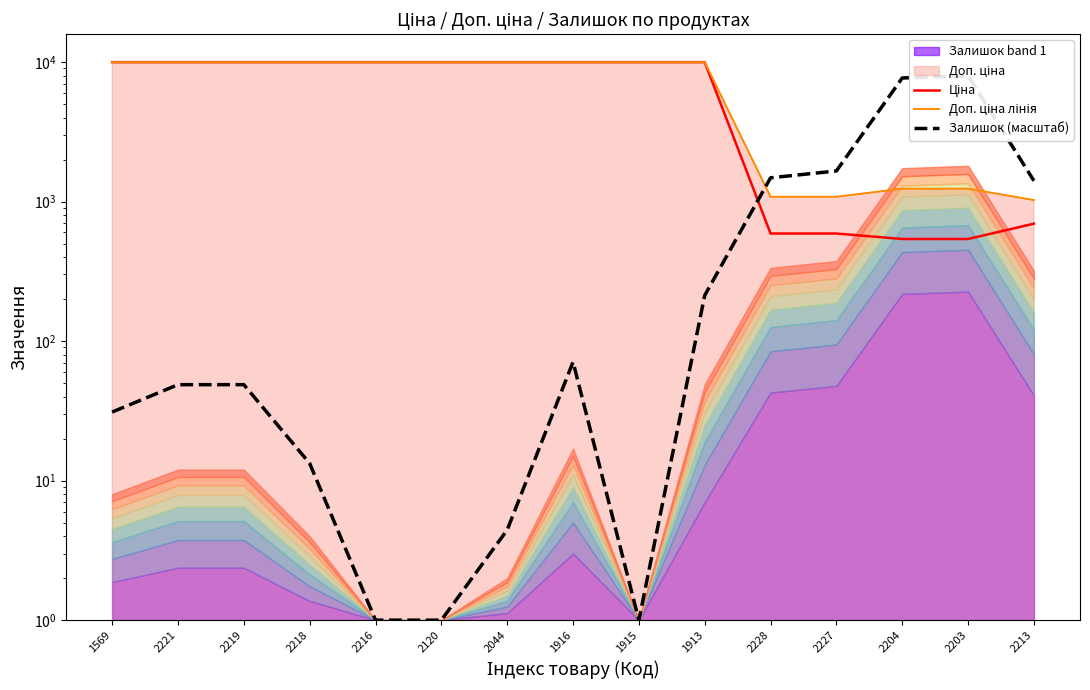

Does the chart display data point markers on the line(s)?

No